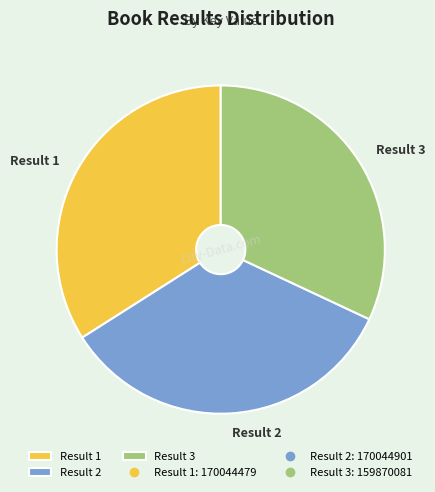

What is the ratio of the value at Result 1 to the value at Result 3?

1.1